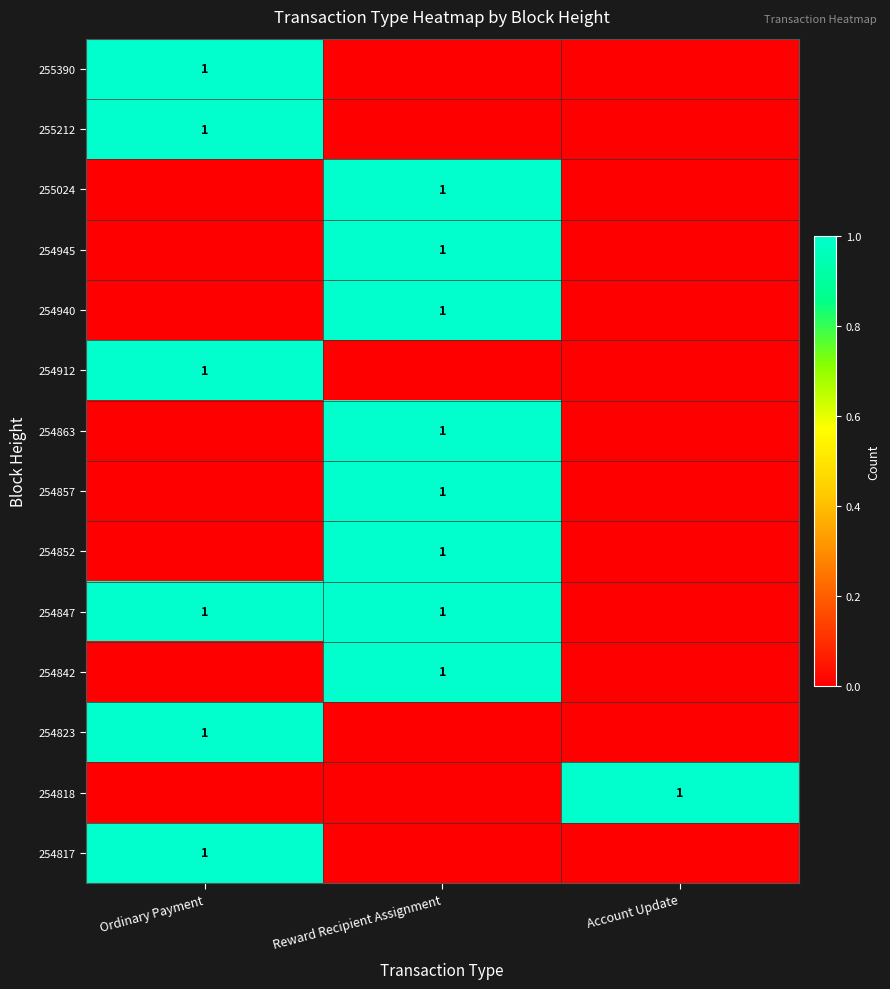

The value of 254823 at Ordinary Payment is 1. True or false?

True